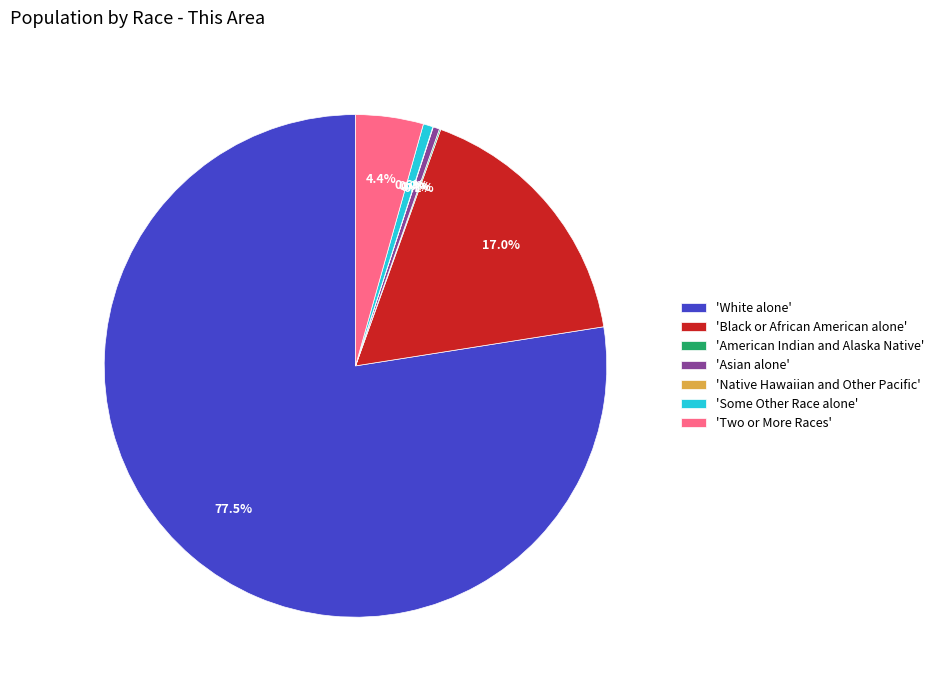

Which has a higher value, 'Some Other Race alone' or 'White alone'?

'White alone'